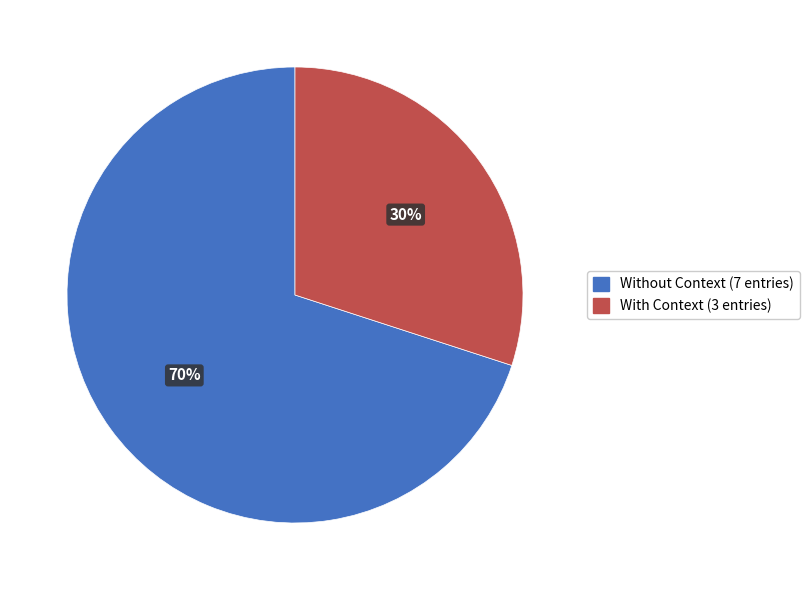

Which slice represents more than half of the pie?

Without Context (7 entries)